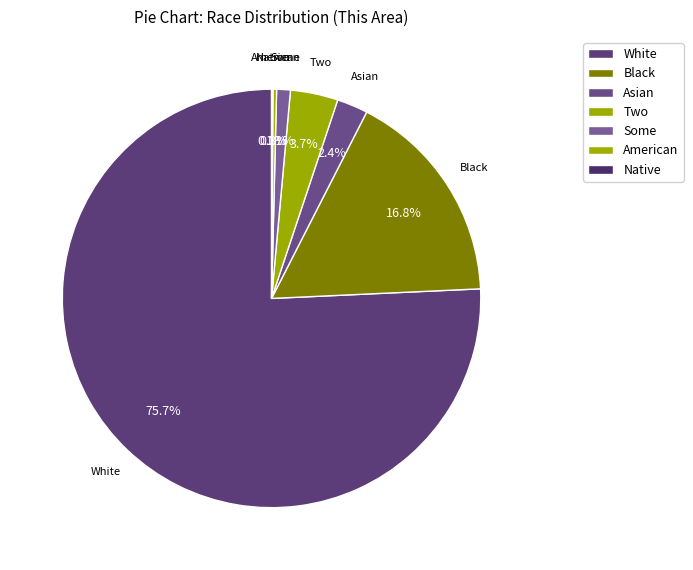

Which category accounts for the majority?

White alone